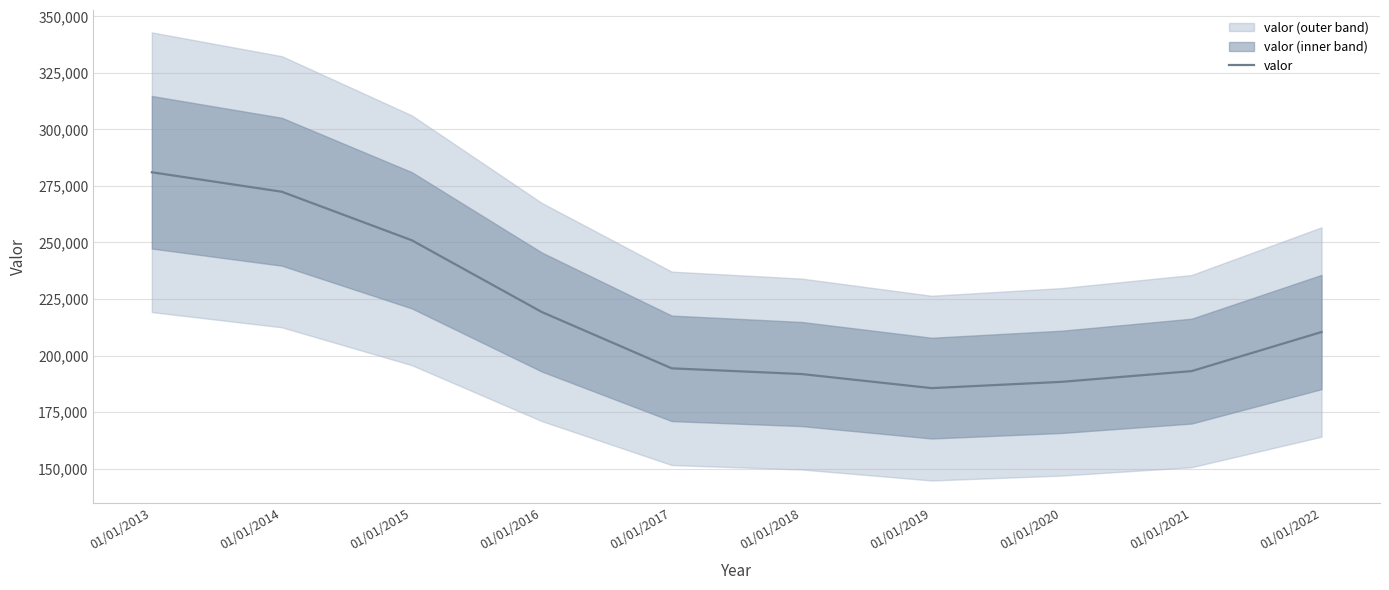

What is the difference between the maximum and minimum values?

95441